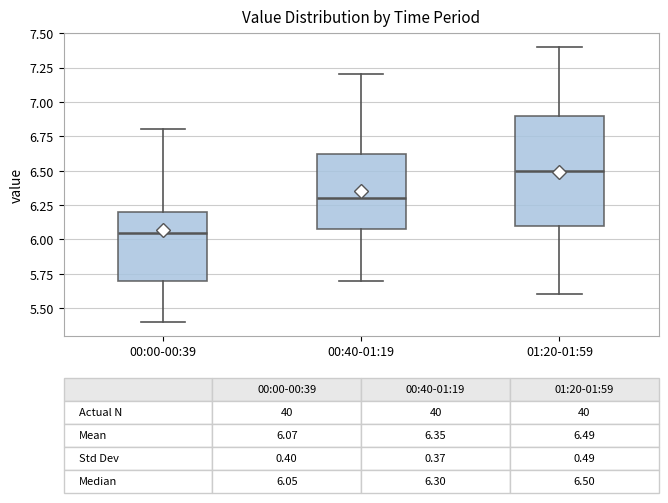

Which box is the tallest, from its lower edge to its upper edge?

01:20-01:59